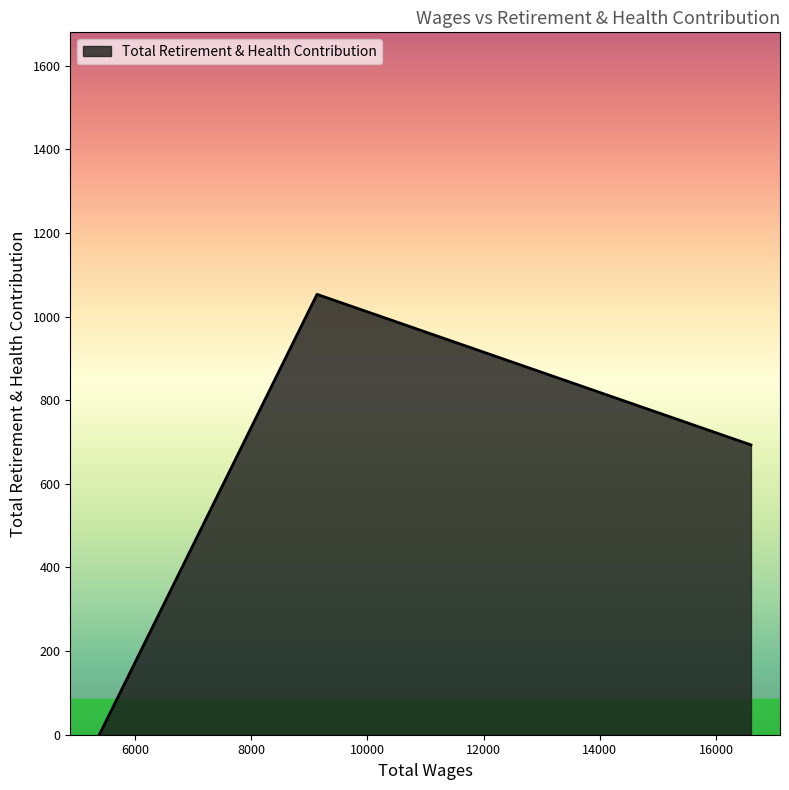

What is the greatest value displayed?

1053